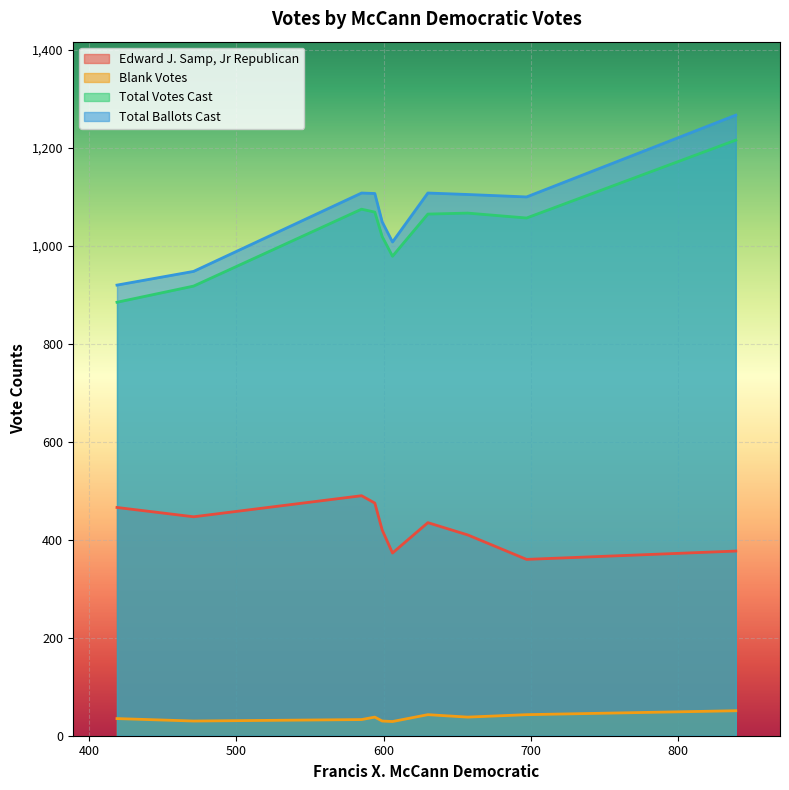

What is the average value of the Total Ballots Cast series?

1072